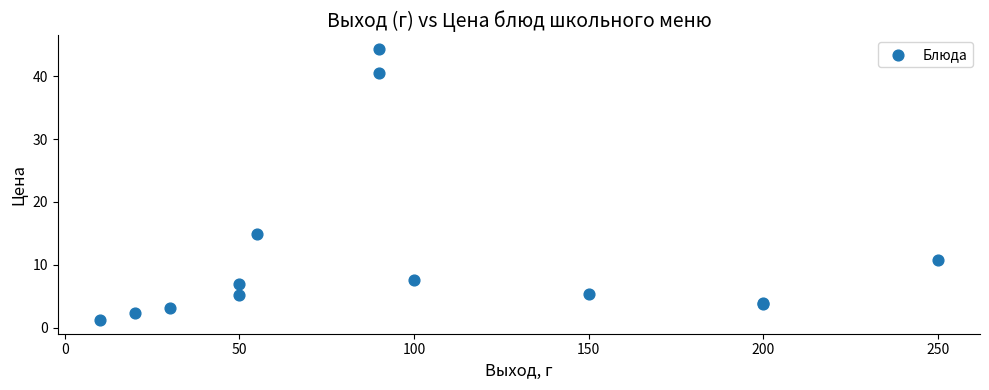

What Y value in the scatter plot is closest to 22?

14.9